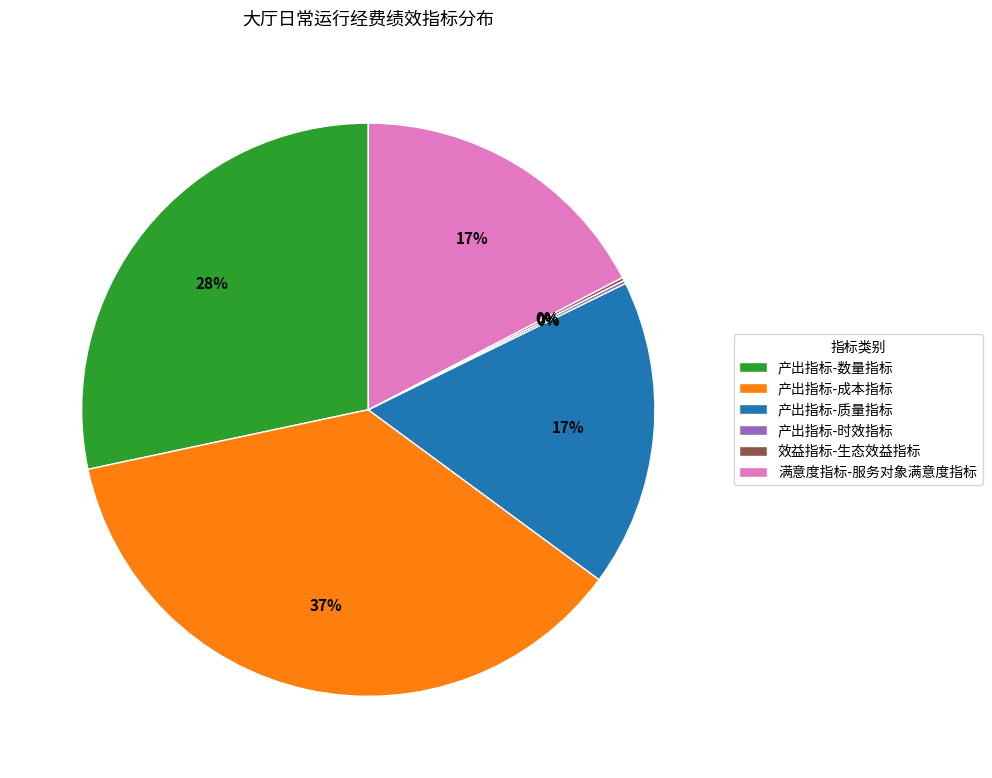

What percentage is the 产出指标-质量指标 slice, to the nearest percent?

17%